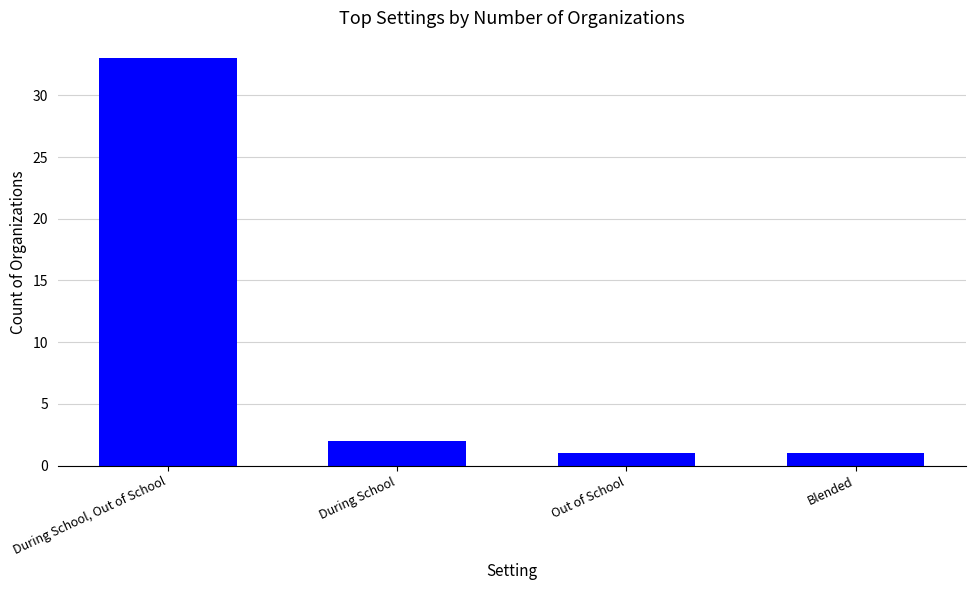

What is the difference between the values at During School and Out of School?

1